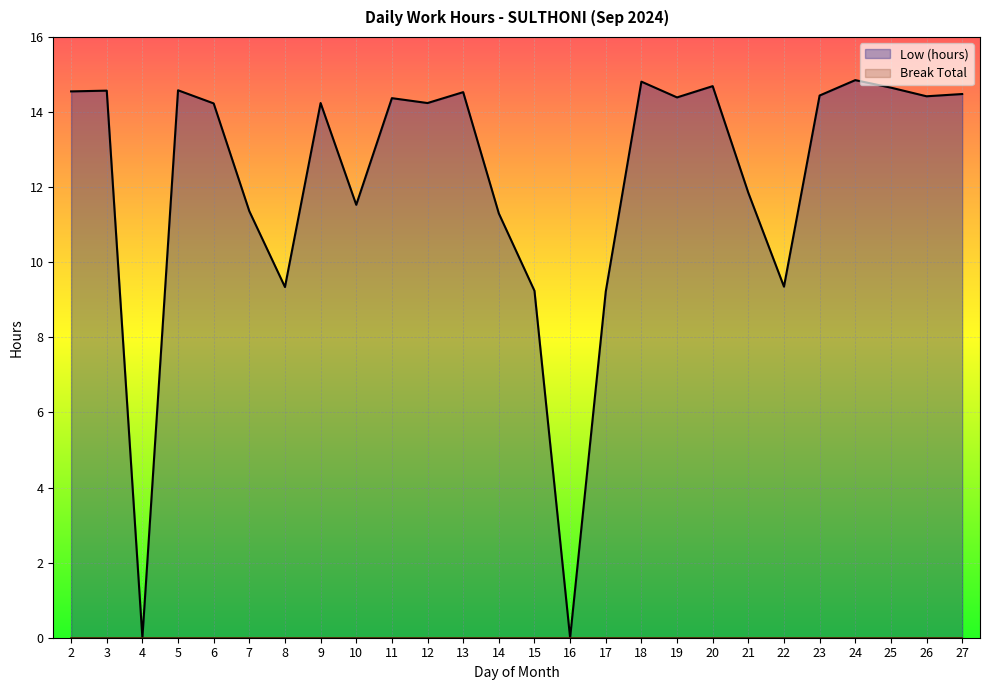

How many data points are above 14?

16